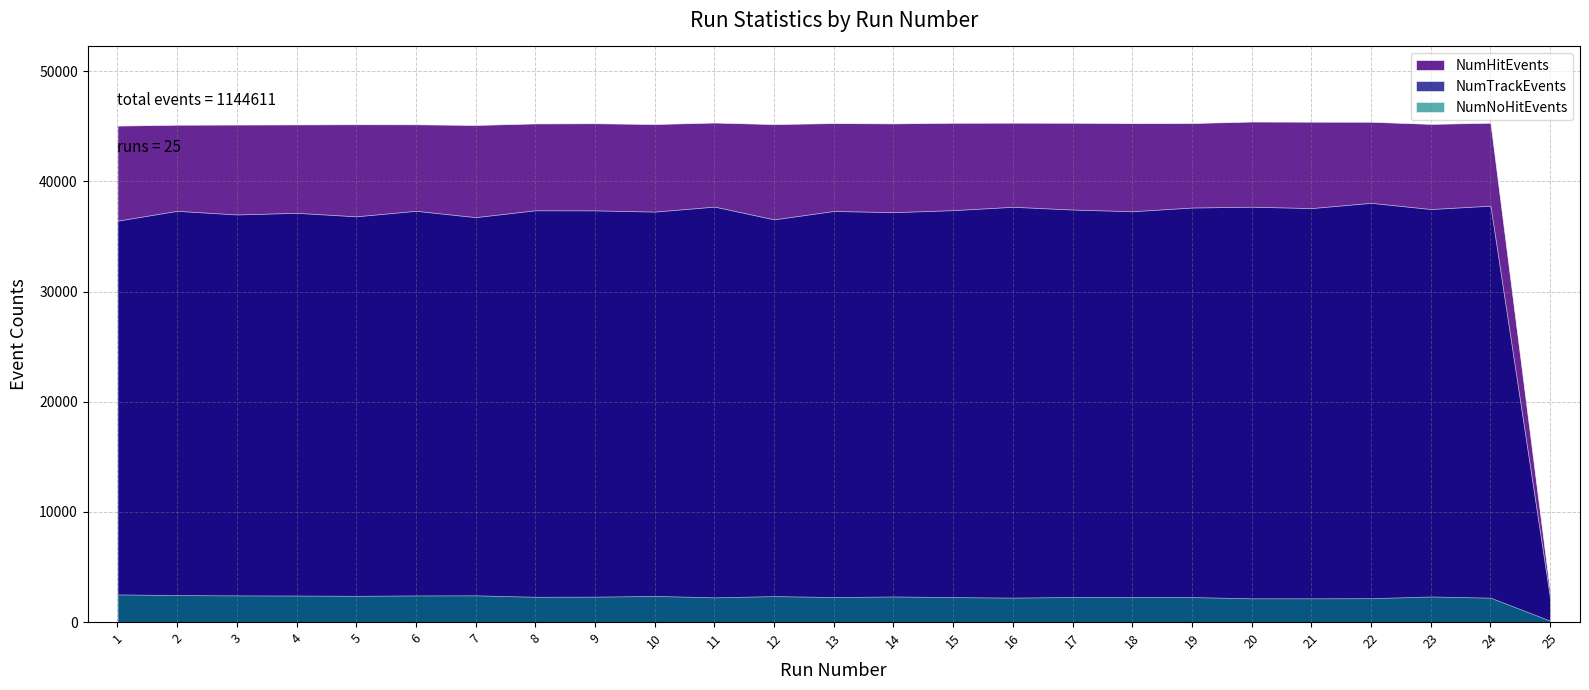

What is the sum of the NumHitEvents values at 22 and 5?

90604